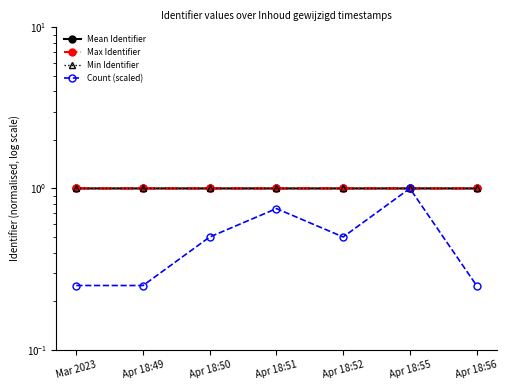

Rank the series by their maximum value, from highest to lowest.

Max Identifier, Mean Identifier, Min Identifier, Count (scaled)